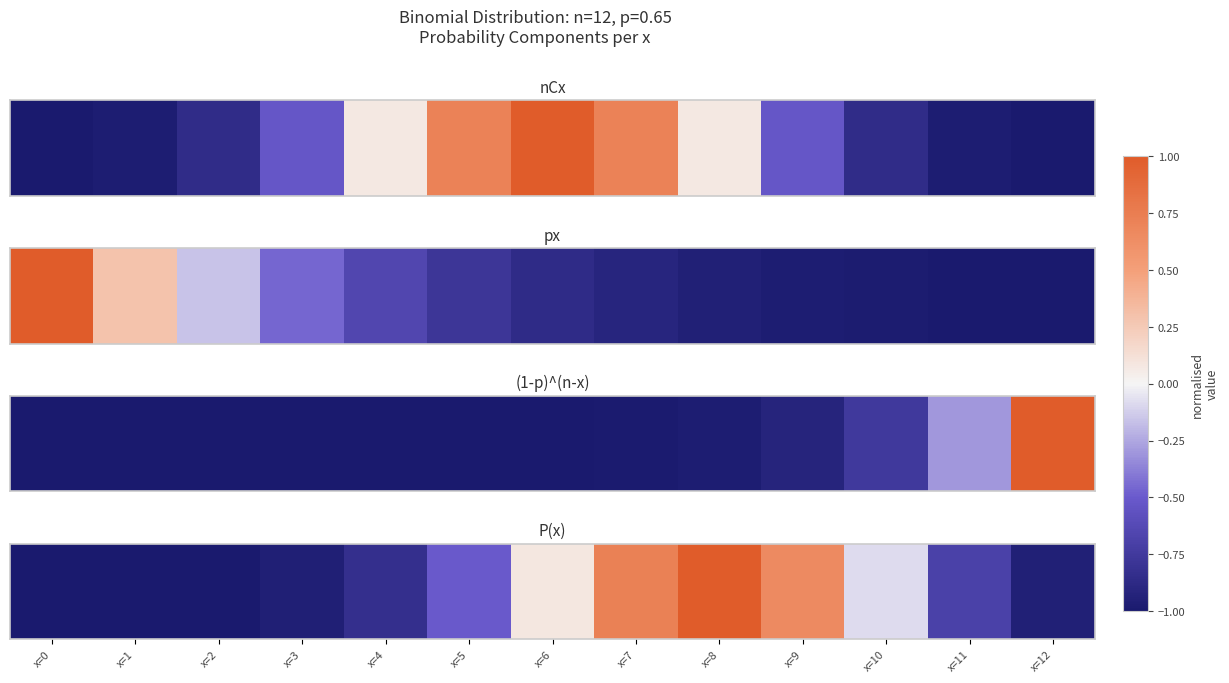

What is the average value?

-0.4